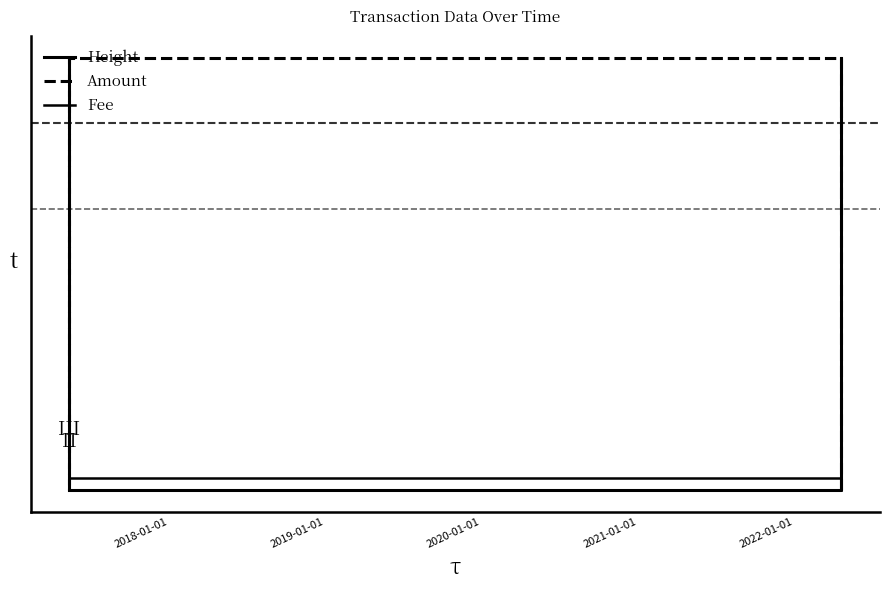

Does the chart display data point markers on the line(s)?

No